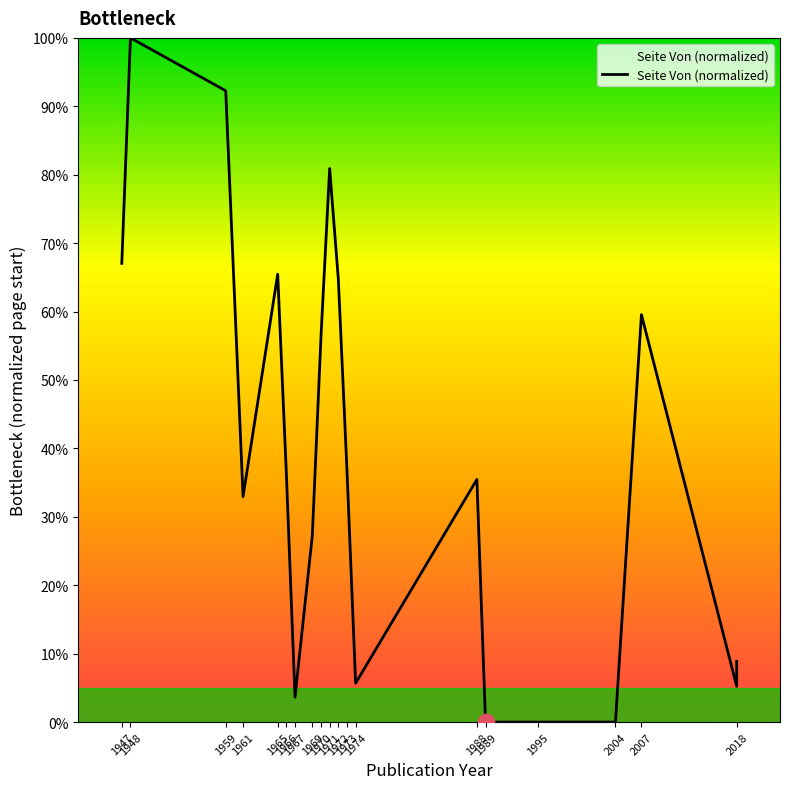

Between 1973 and 1989, which is larger?

1973